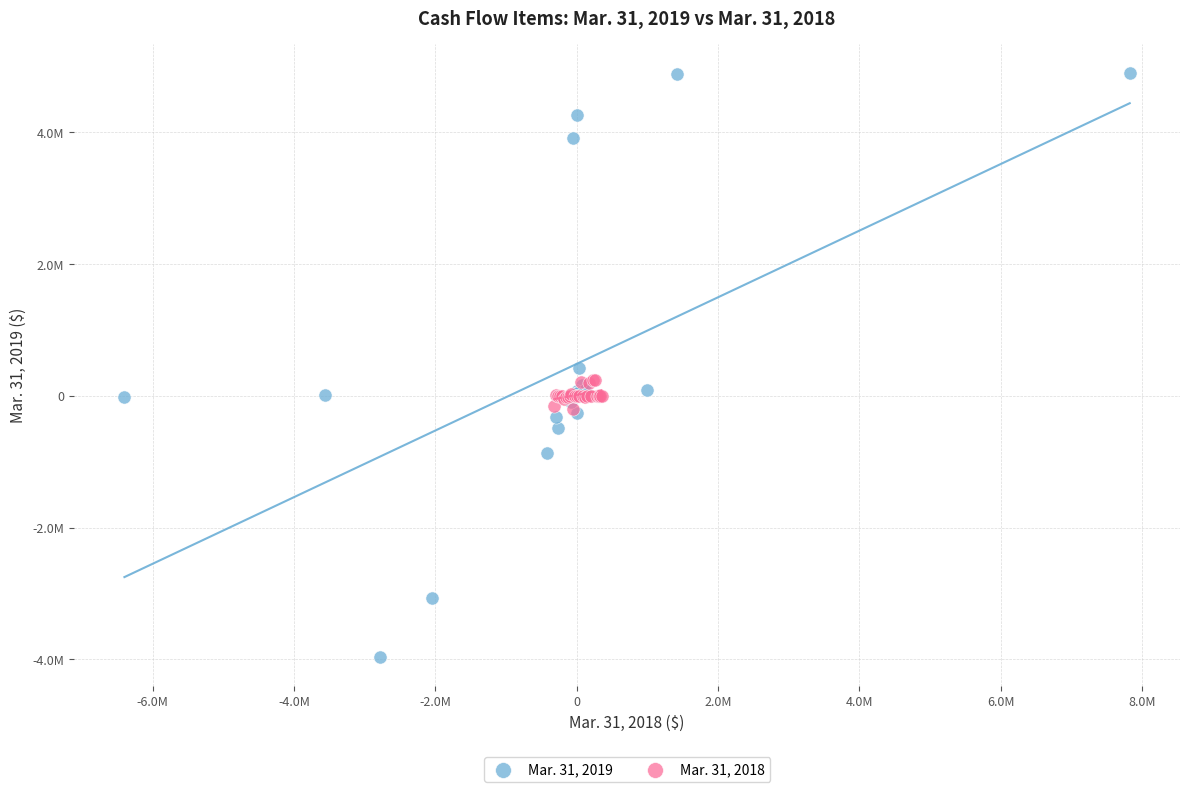

What are all the series names shown in the legend?

Mar. 31, 2019, Mar. 31, 2018